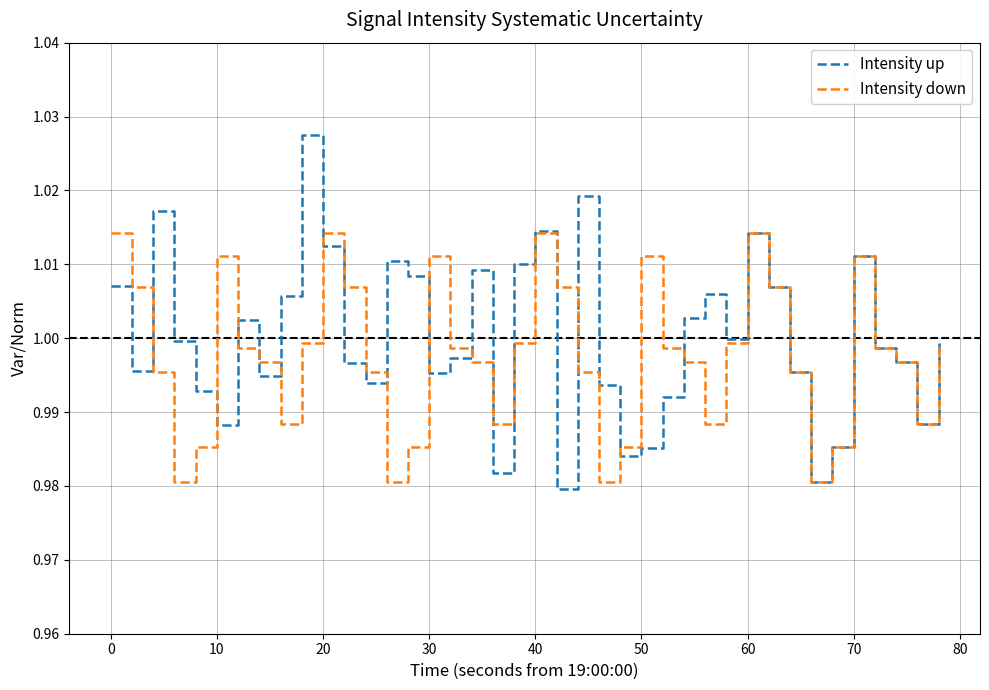

List the series in order of their peak value, highest first.

Intensity up, Intensity down